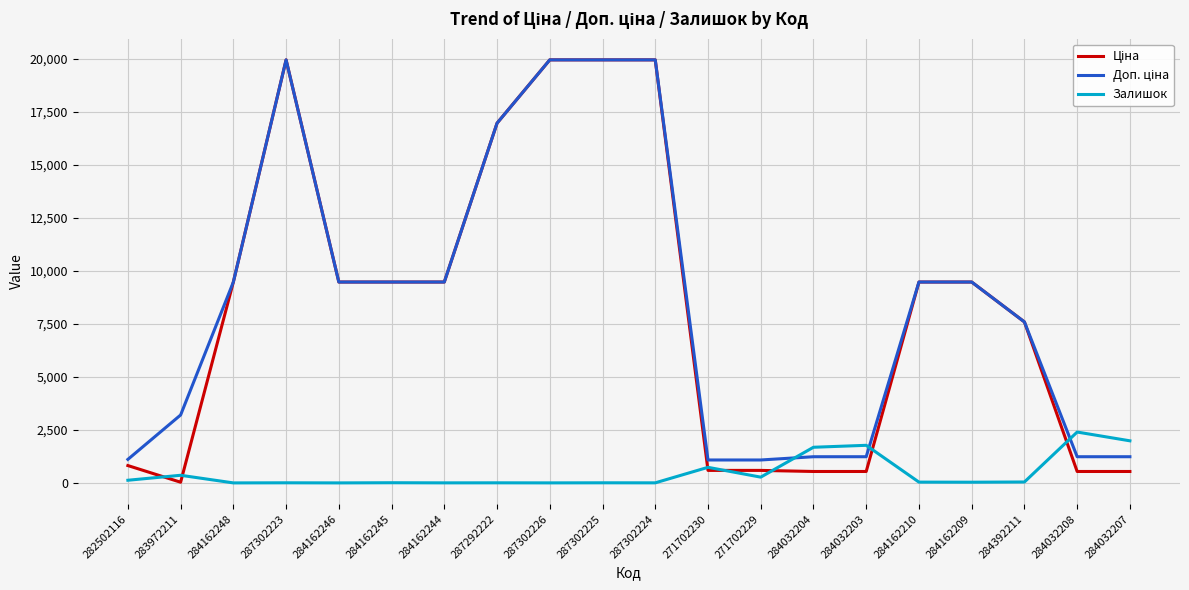

How many distinct data groups are displayed?

3